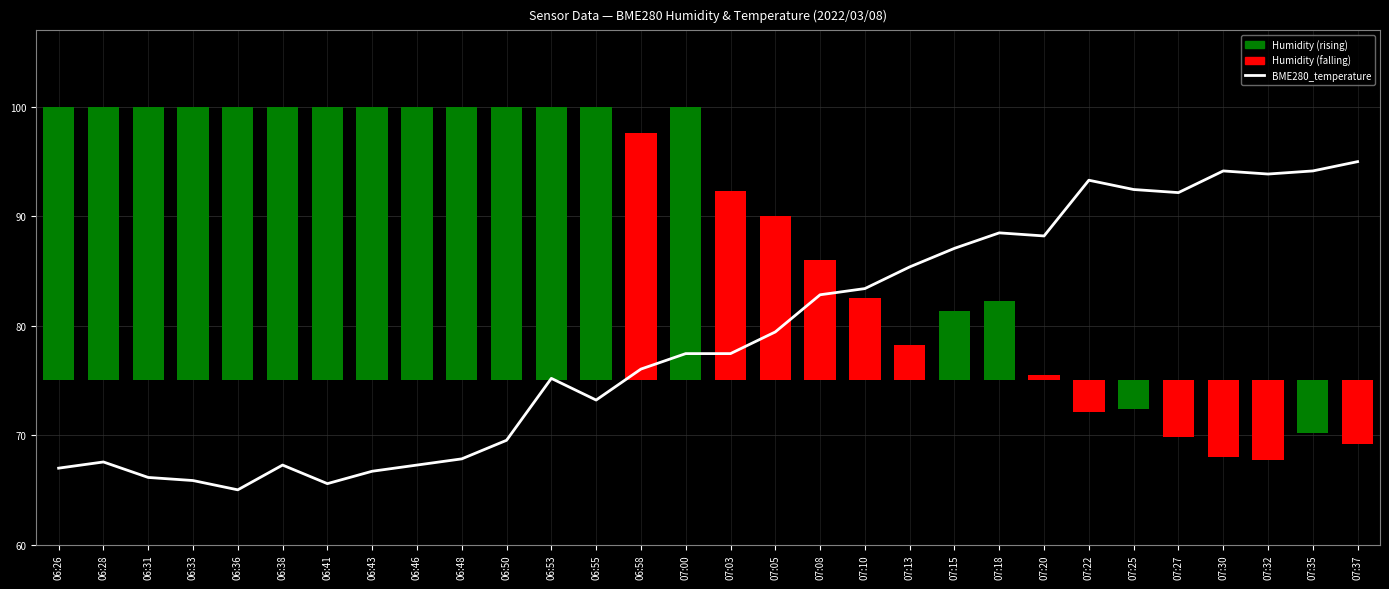

What is the sum of the values at 07:00 and 07:10?

160.8